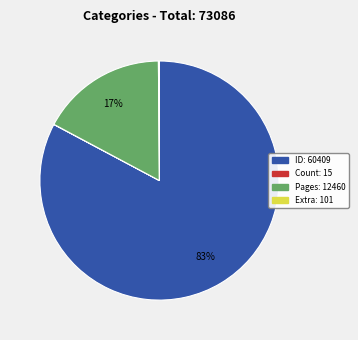

Does any single category account for the majority?

Yes